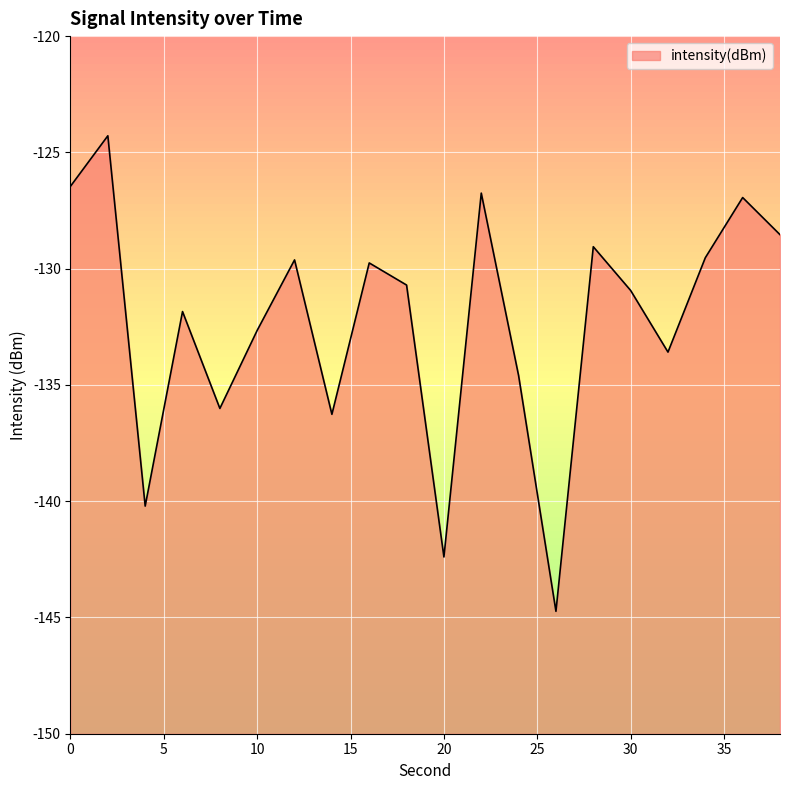

What is the maximum value shown in the chart?

-124.3